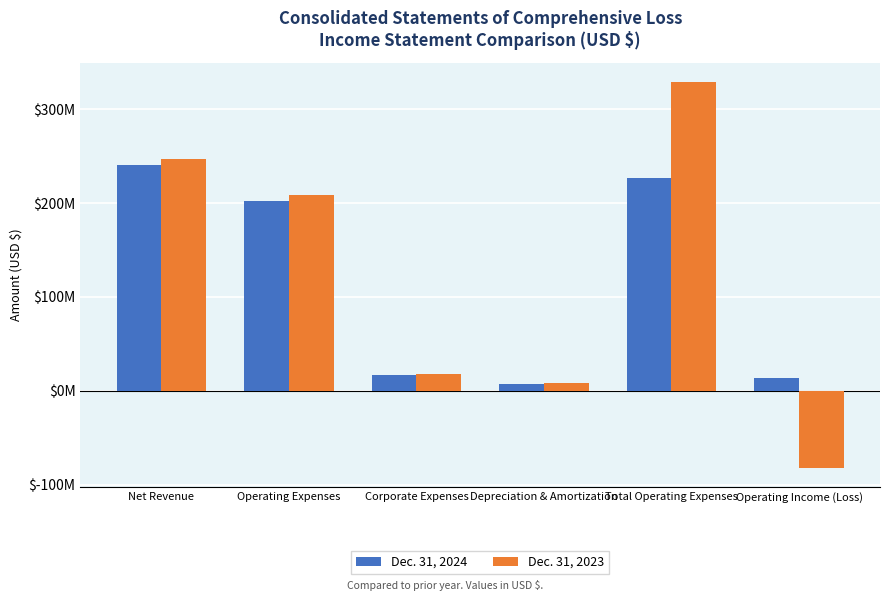

Is the value of Dec. 31, 2024 at Operating Expenses greater than the value of Dec. 31, 2023 at Corporate Expenses?

Yes